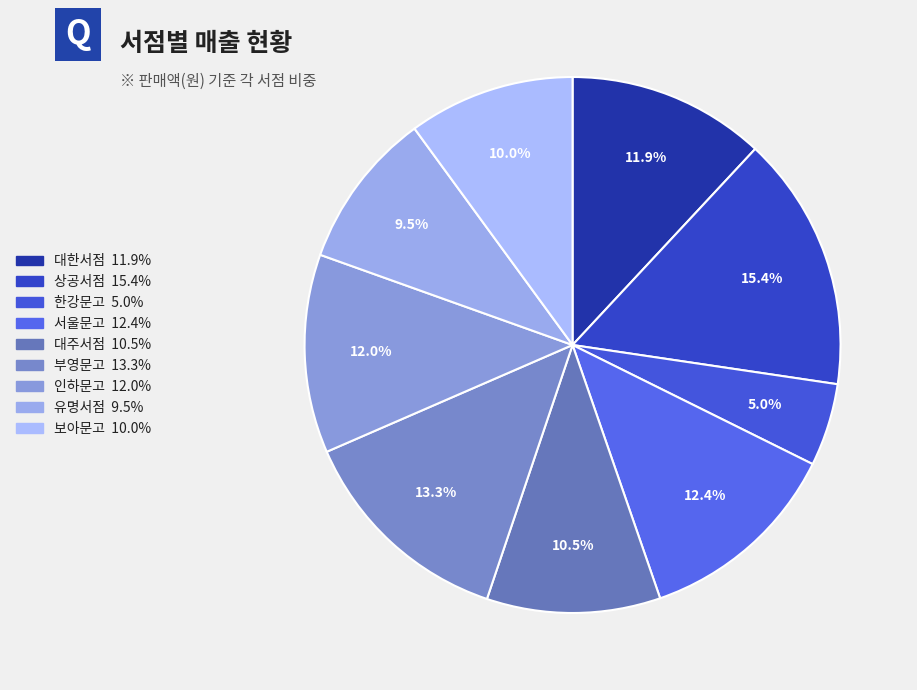

Count the number of slices in the pie.

9